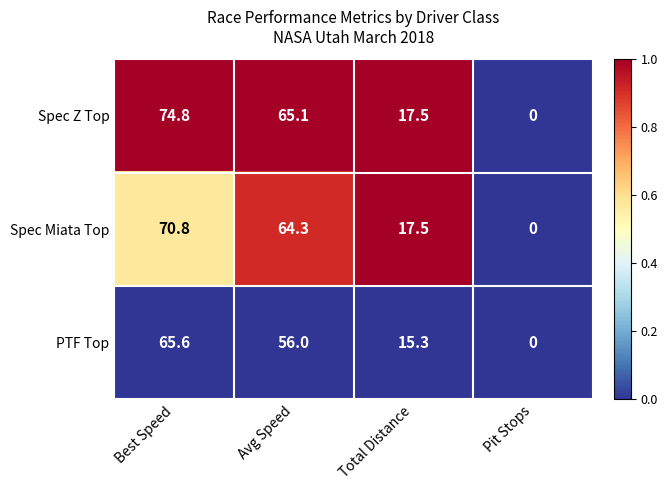

Reading left to right, list all the values displayed in this chart.

Spec Z Top: 74.8	65.1	17.5	0.0
Spec Miata Top: 70.8	64.3	17.5	0.0
PTF Top: 65.6	56.0	15.3	0.0